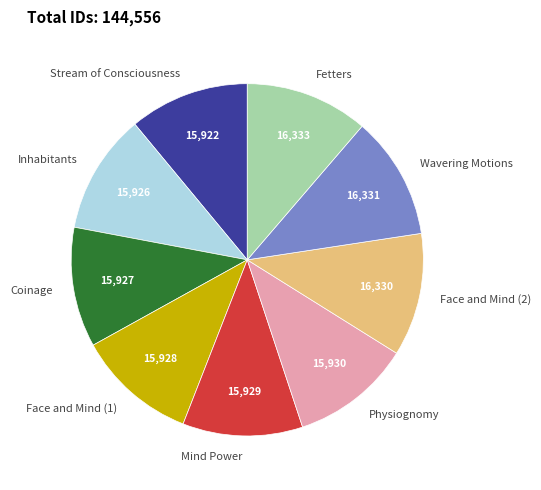

The Fetters slice represents 19% of the pie. True or false?

False